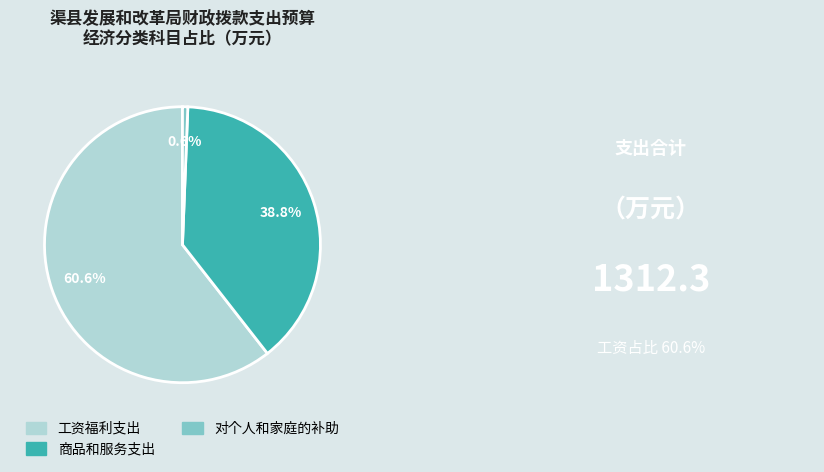

What is the ratio of the value at 商品和服务支出 to the value at 对个人和家庭的补助?

62.6